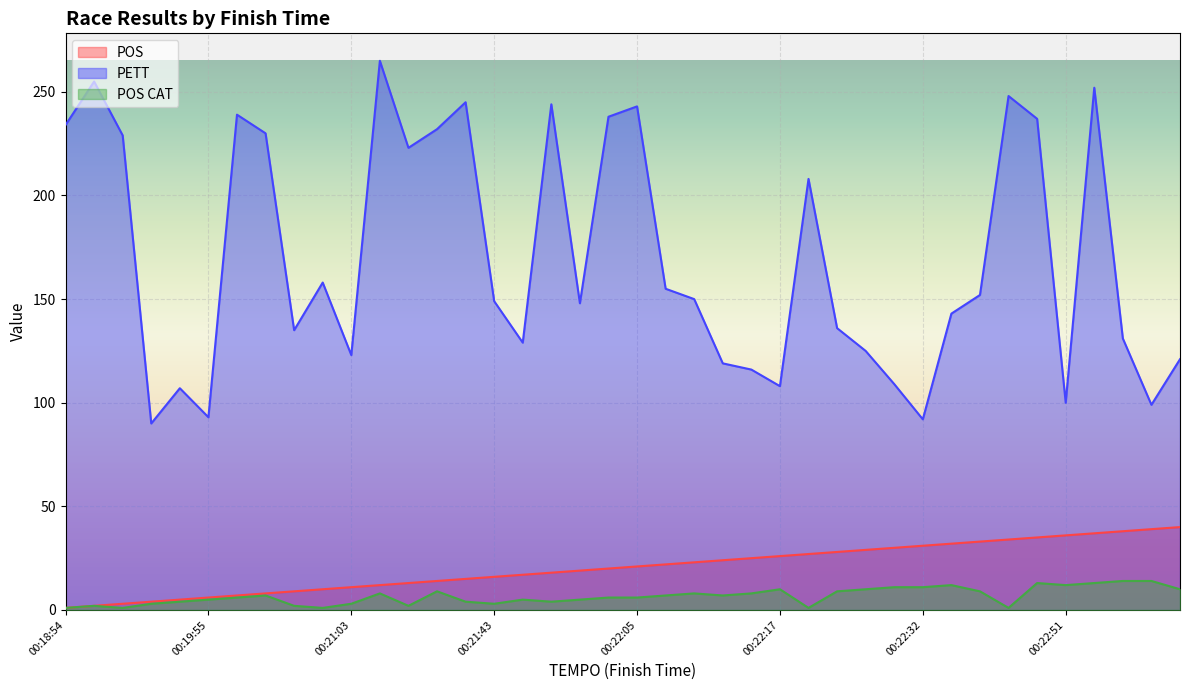

At which category is the sum across all series the highest?

00:23:01